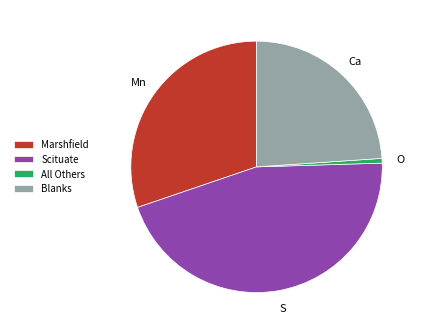

Which slice is the largest?

Scituate